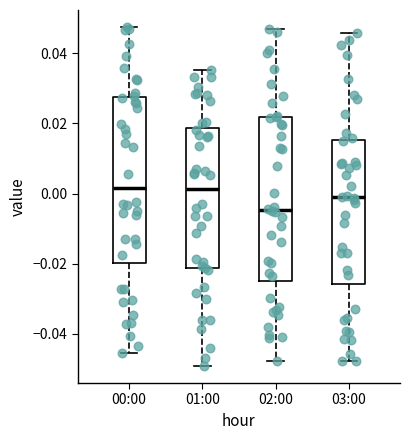

Which box's median line is the lowest?

02:00